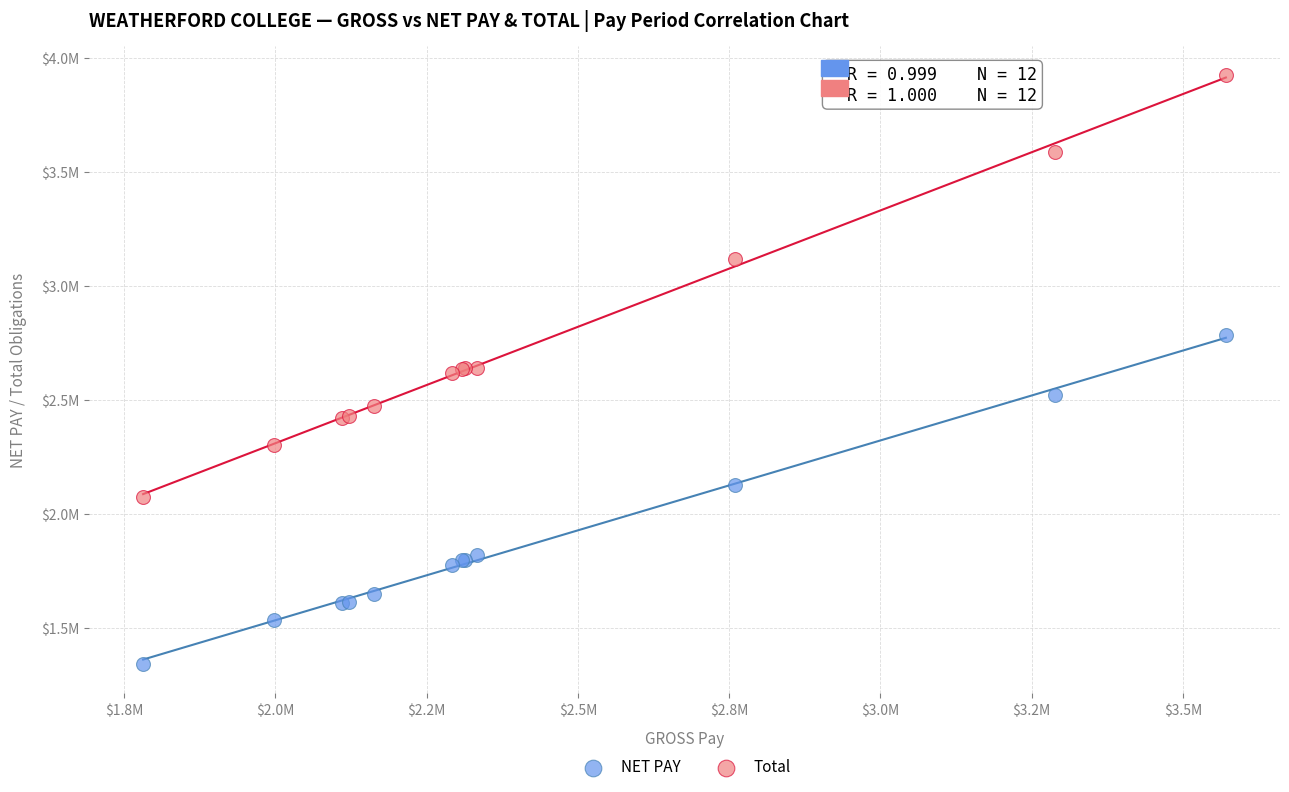

Which series reaches the minimum Y coordinate?

NET PAY